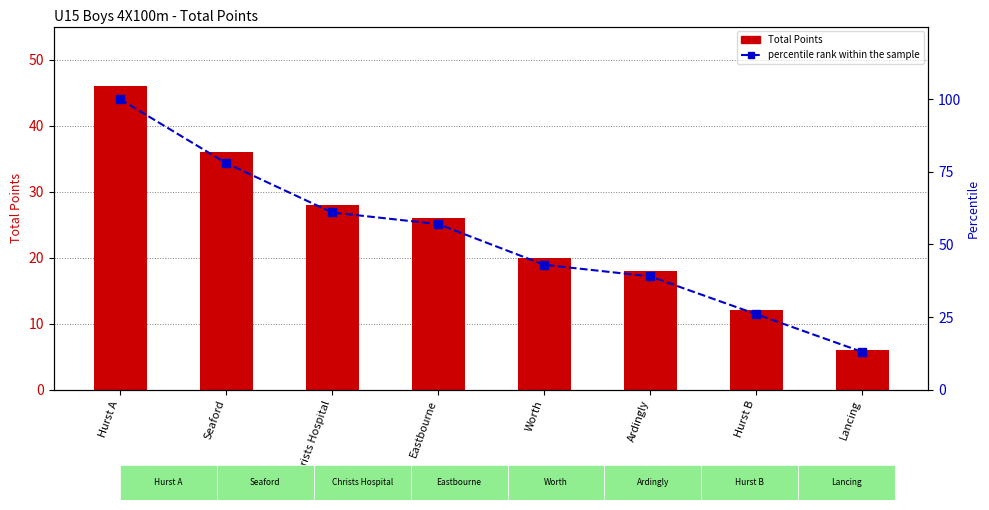

Rank the series by their maximum value, from highest to lowest.

percentile rank within the sample, Total Points